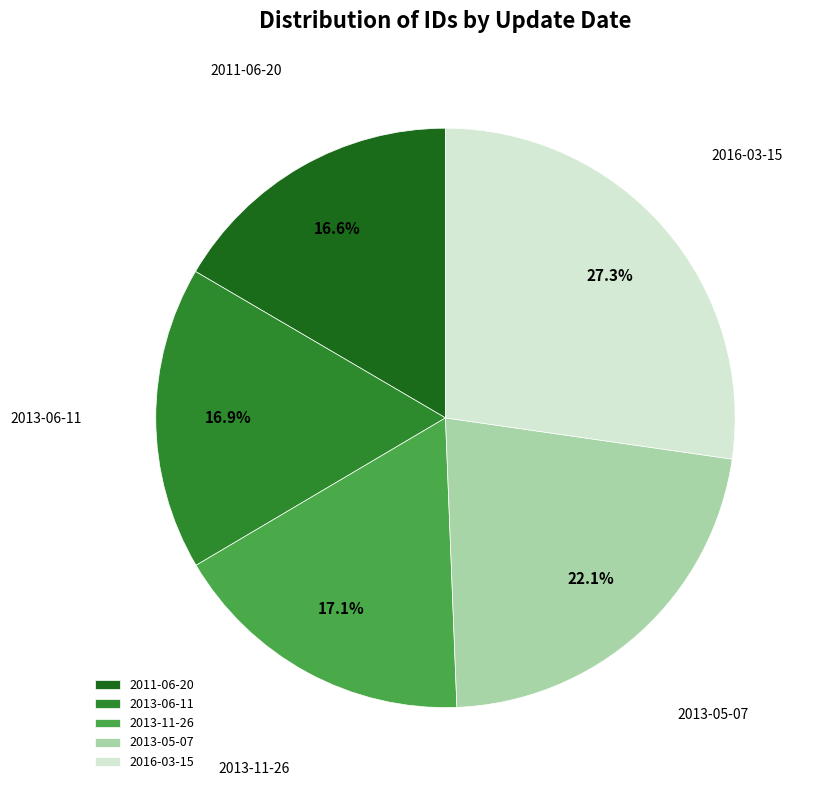

Is there any slice that represents more than half of the pie?

No